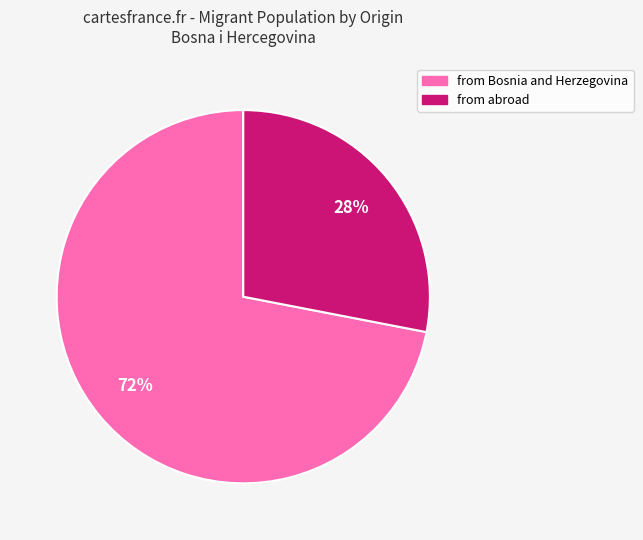

Do from Bosnia and Herzegovina and from abroad together represent more than half of the pie?

Yes